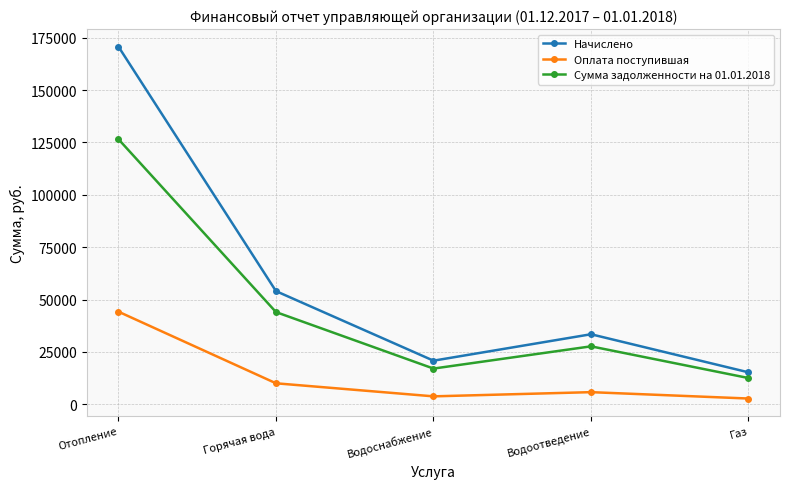

True or false: Сумма задолженности на 01.01.2018 has a value of 27645.6 at Водоотведение.

True